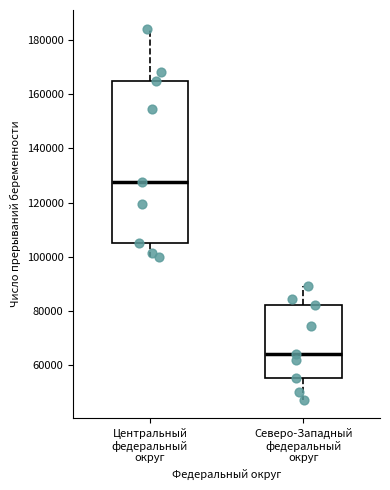

Where is the upper edge of the box for Центральный федеральный округ on the y-axis? The values are not printed on the chart, so give them approximately, as read against the axis.

164000